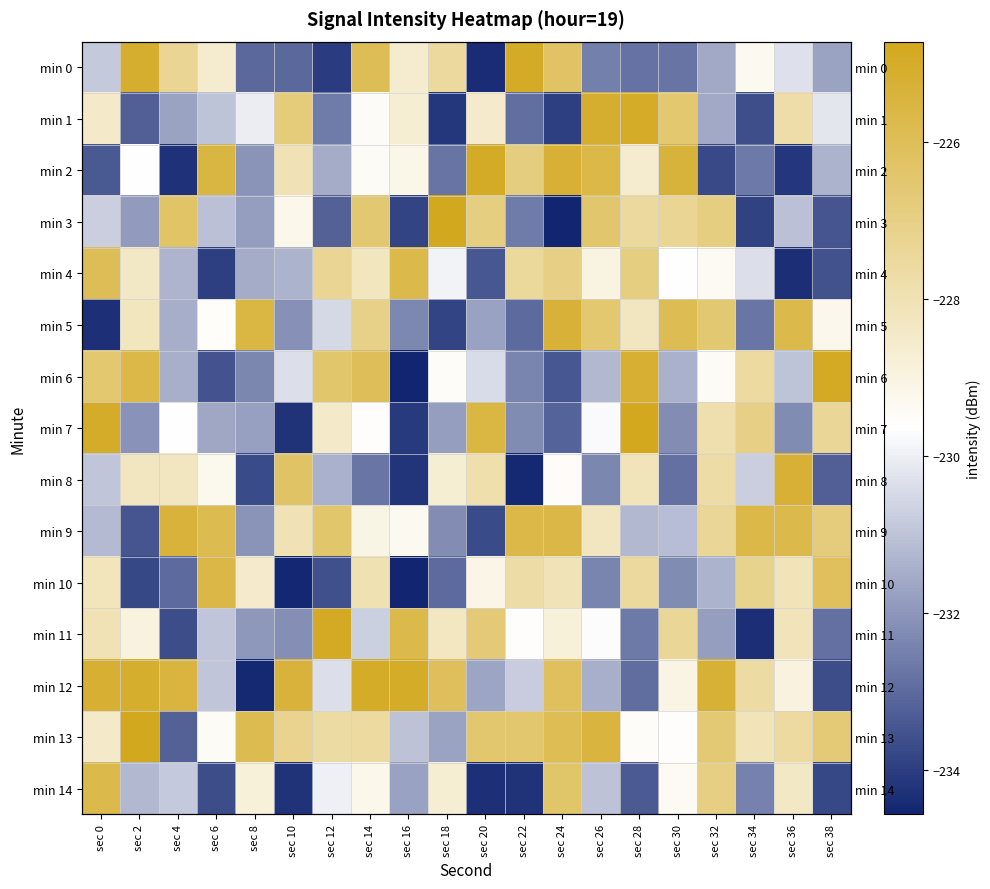

The min 1 series shows -225.1 at sec 26. True or false?

True